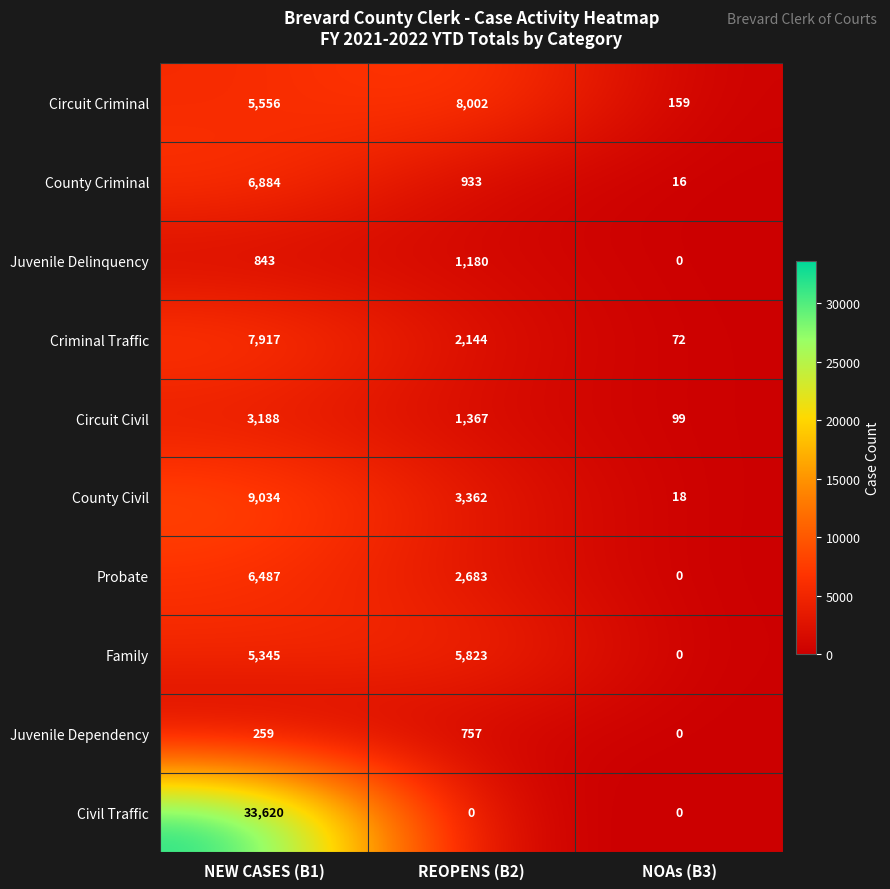

Which series has the largest total across all categories?

Civil Traffic